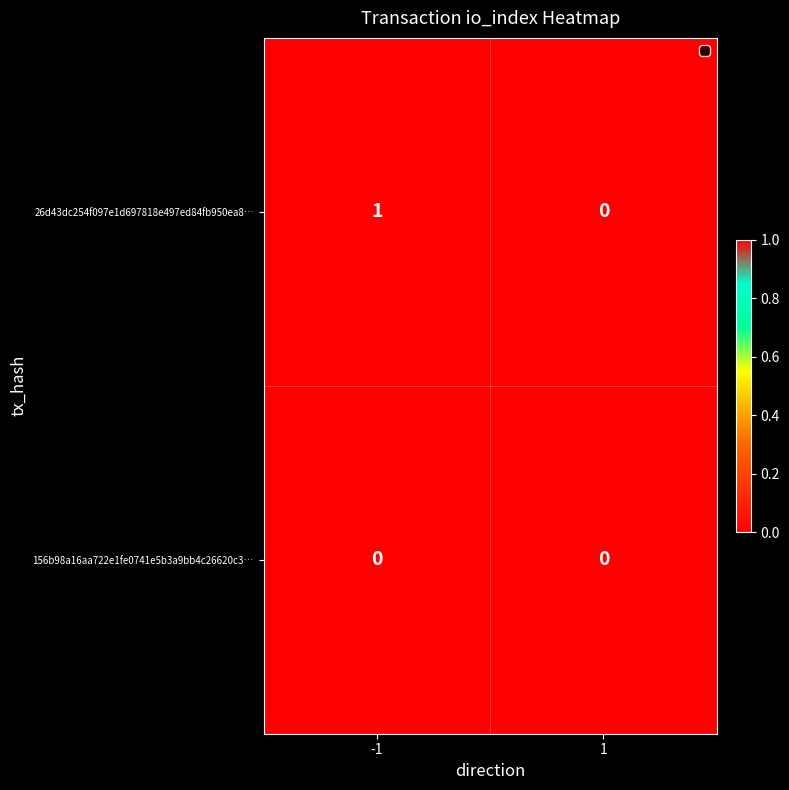

Which series has the widest spread of values?

26d43dc254f097e1d697818e497ed84fb950ea8…